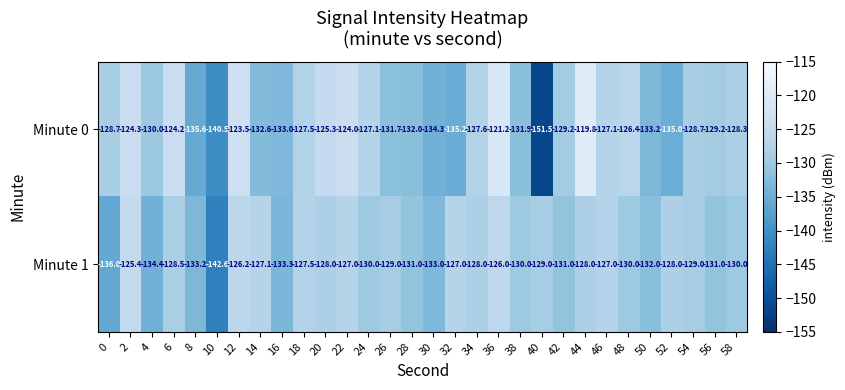

Between 34 and 50, which series saw the biggest shift?

Minute 0